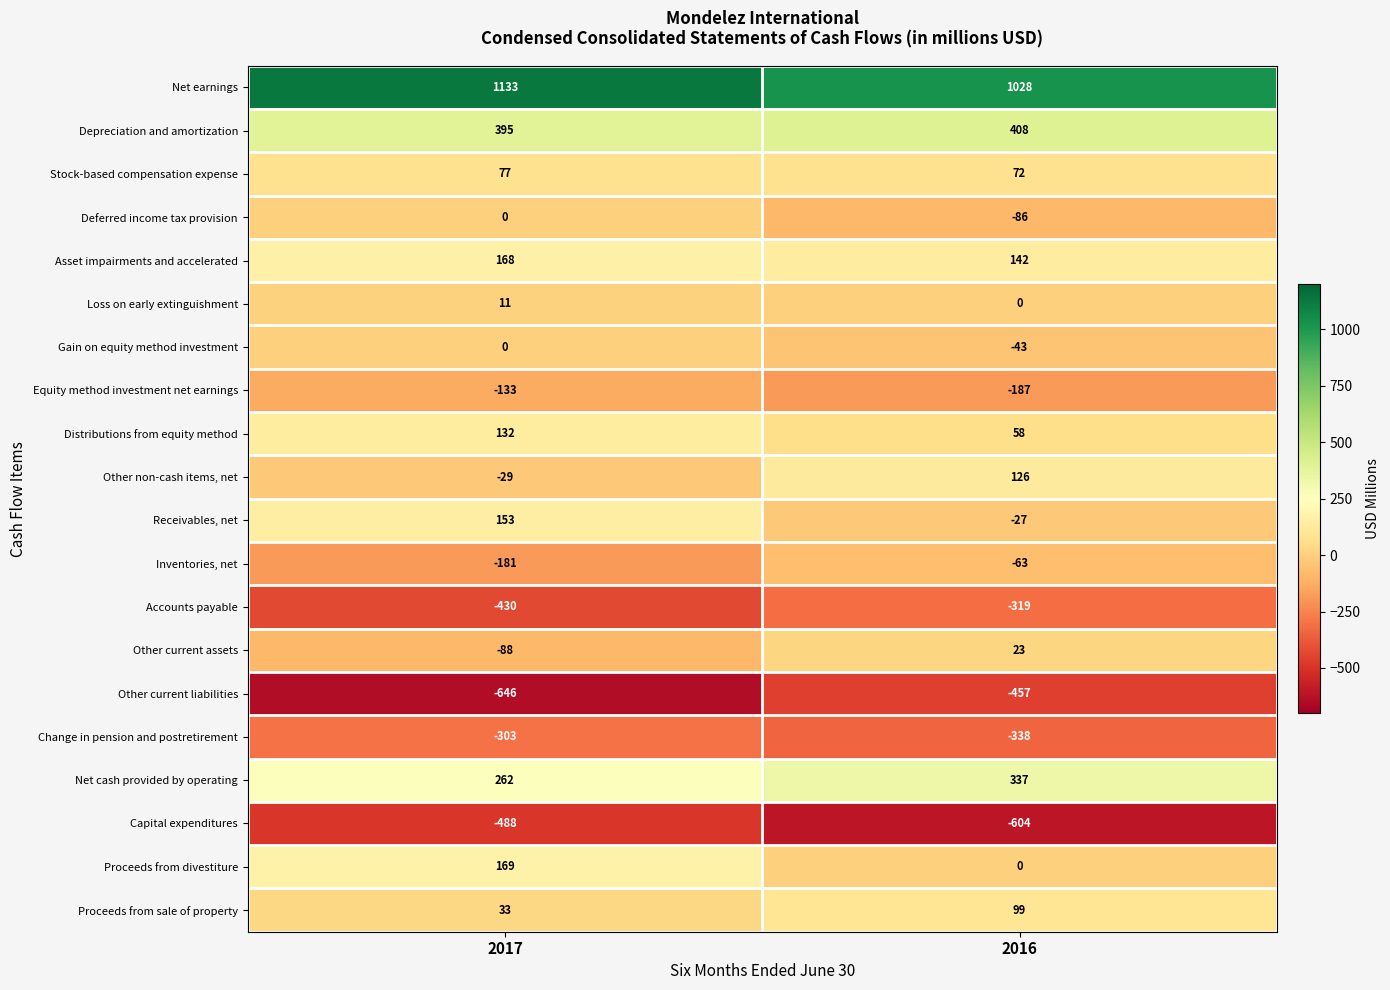

At which label does Proceeds from divestiture reach its minimum?

2016